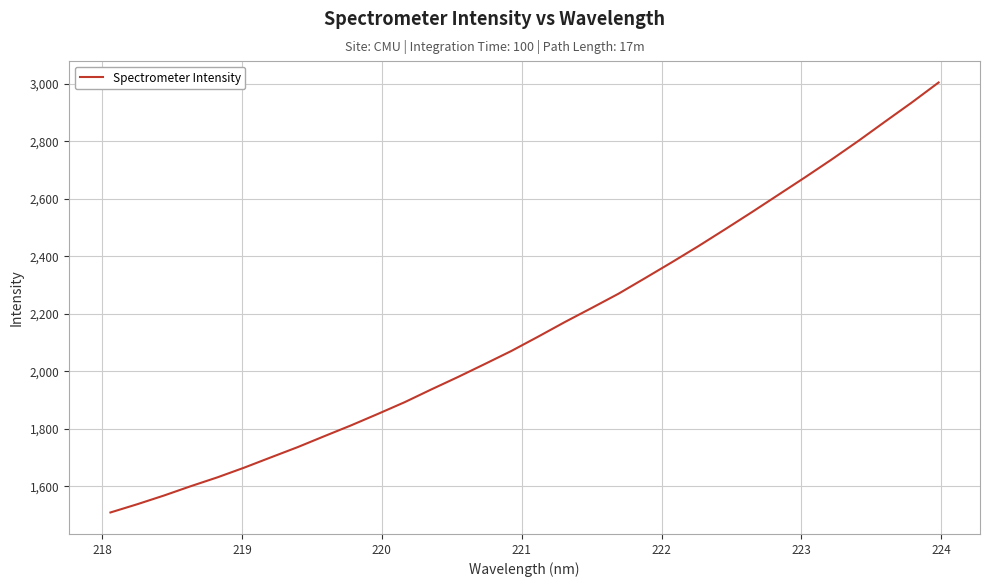

What is the difference between the maximum and minimum values?

1495.6